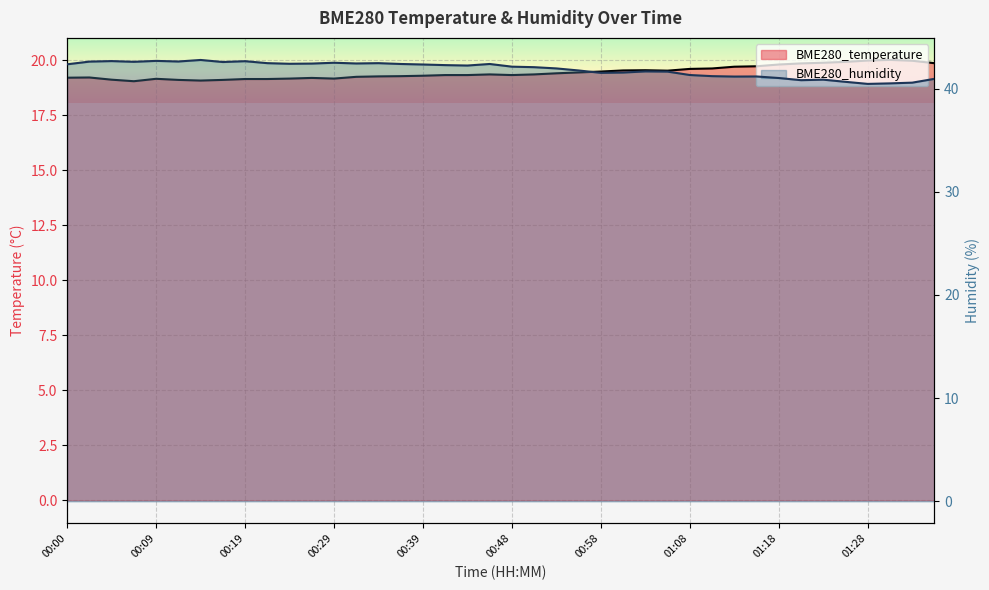

What is the total value across all series at 00:07?

61.7